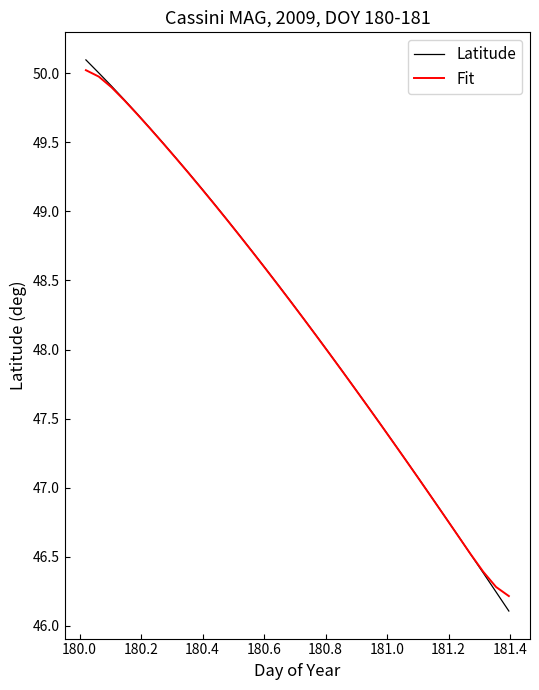

What is the difference between the second highest and second lowest values in the Latitude series?

3.8